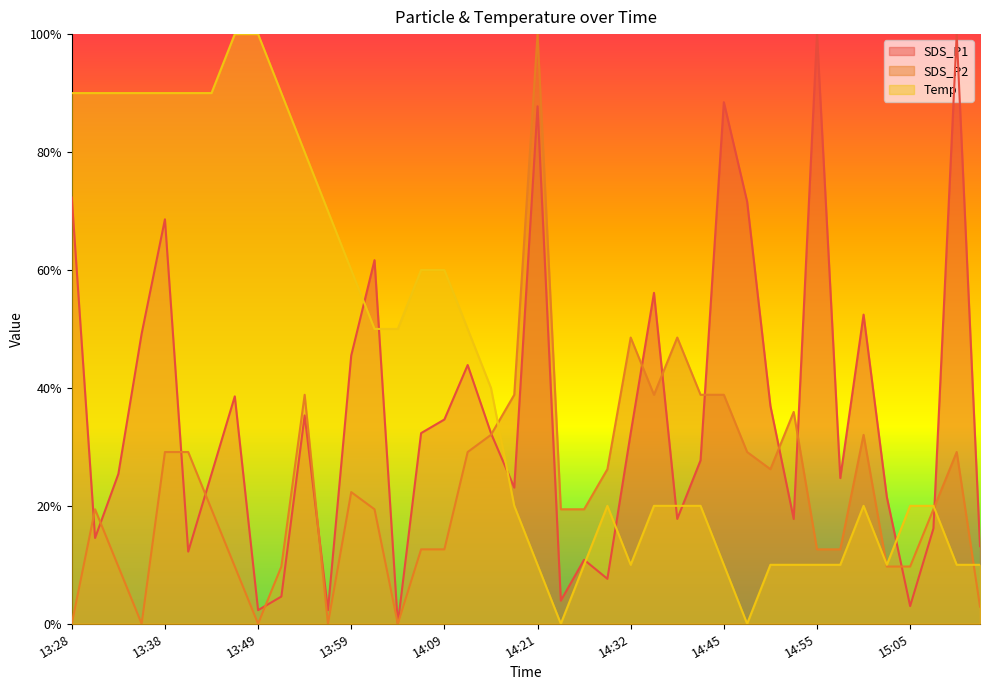

List the series in order of their peak value, highest first.

SDS_P1, SDS_P2, Temp